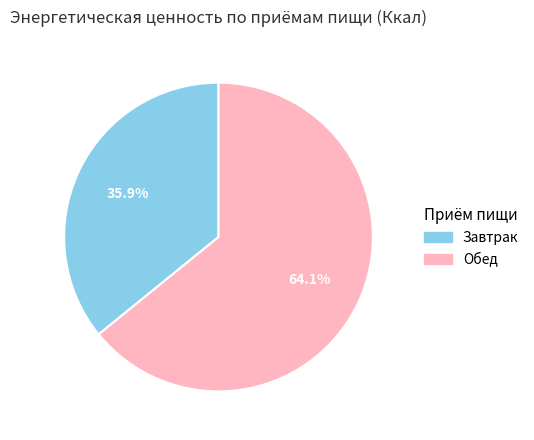

How many segments does this pie chart have?

2